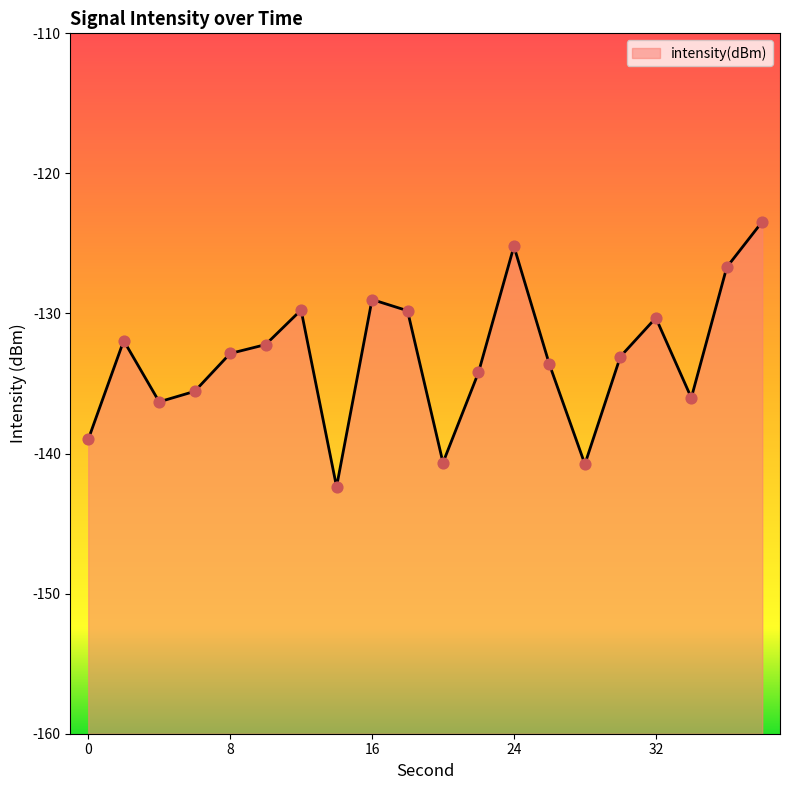

What is the change in value from 20 to 32?

+10.3